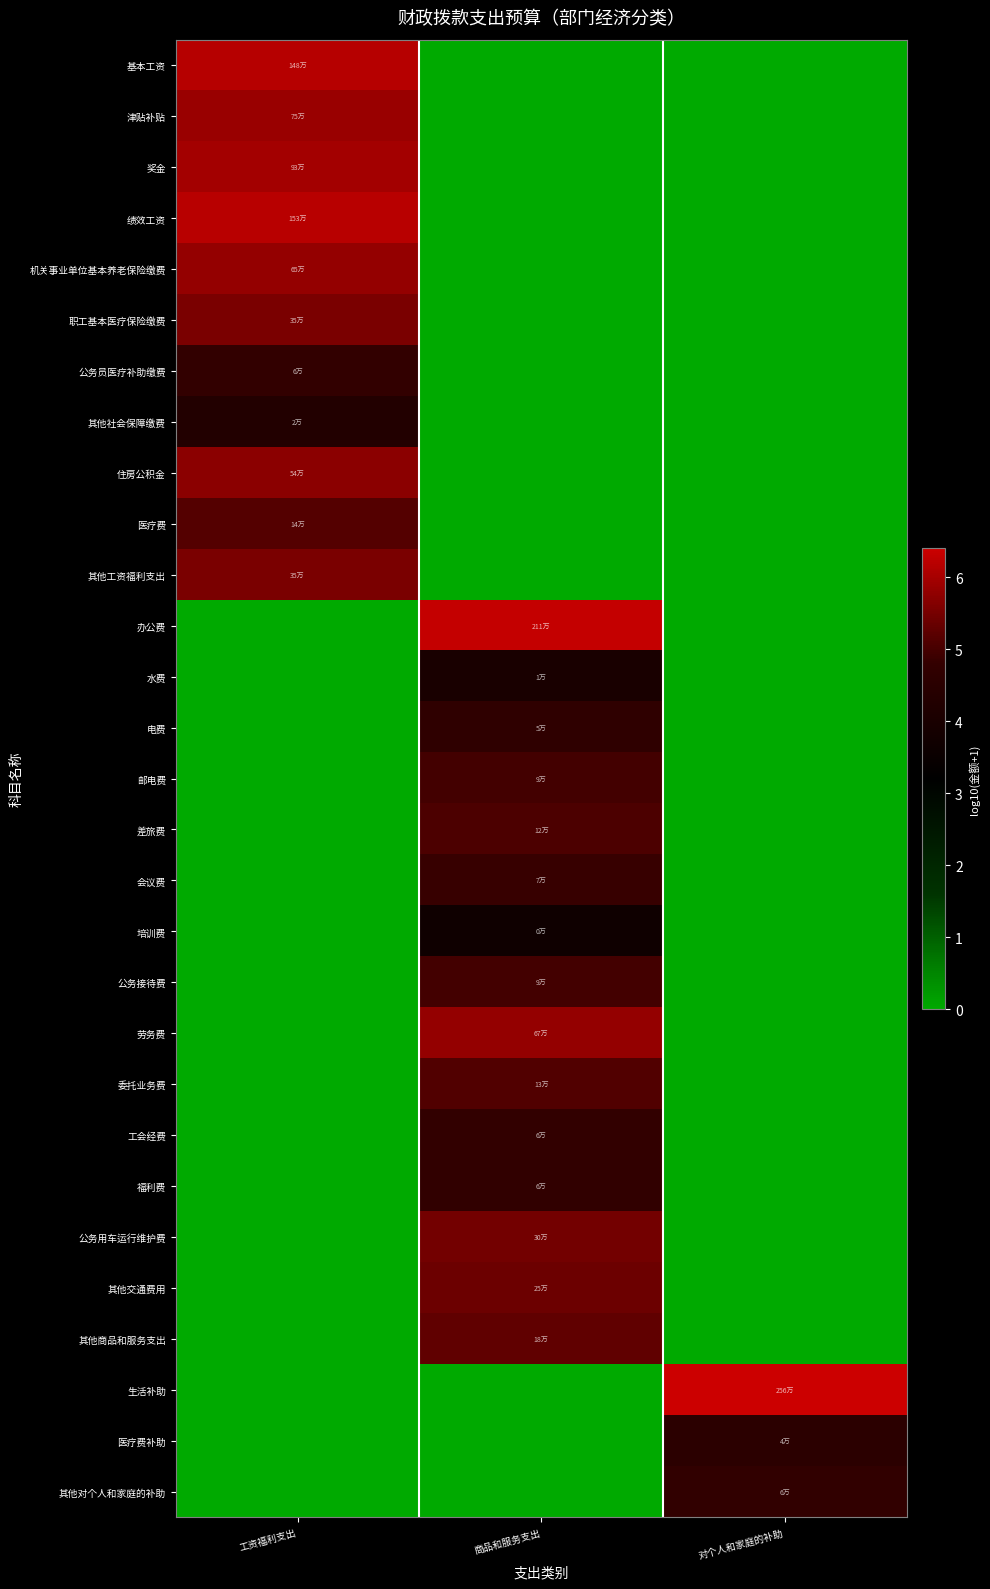

Which label corresponds to the largest value in the chart?

对个人和家庭的补助